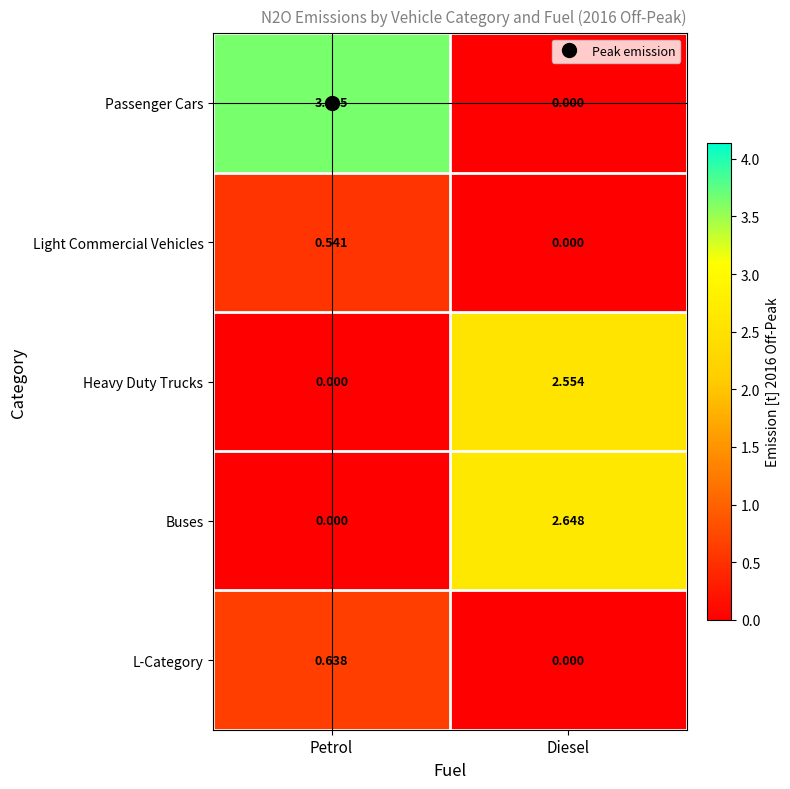

Rank the series by their maximum value, from lowest to highest.

Light Commercial Vehicles, L-Category, Heavy Duty Trucks, Buses, Passenger Cars